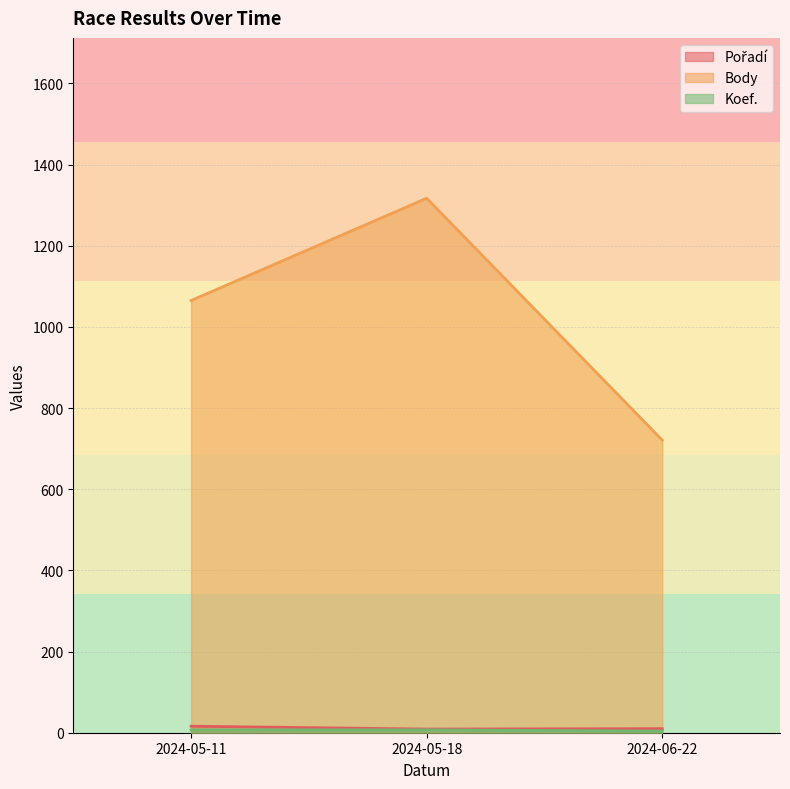

Which series has the largest total across all categories?

Body